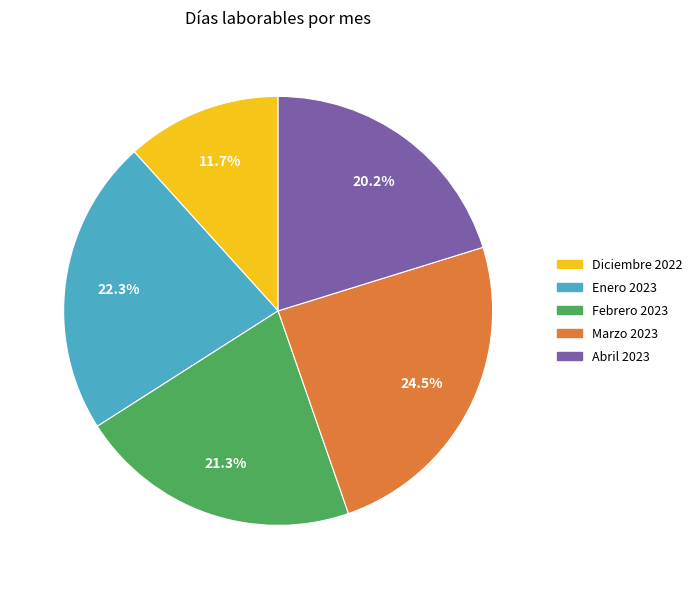

True or false: Diciembre 2022 accounts for 18% of the total.

False